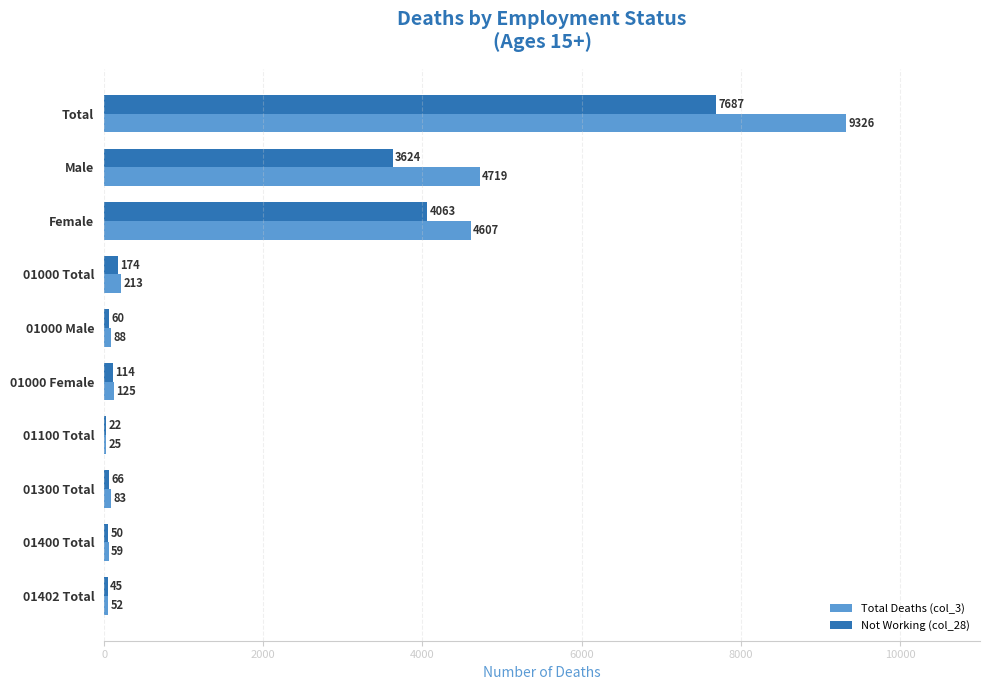

True or false: Total Deaths (col_3) has a value of 4719 at Male.

True